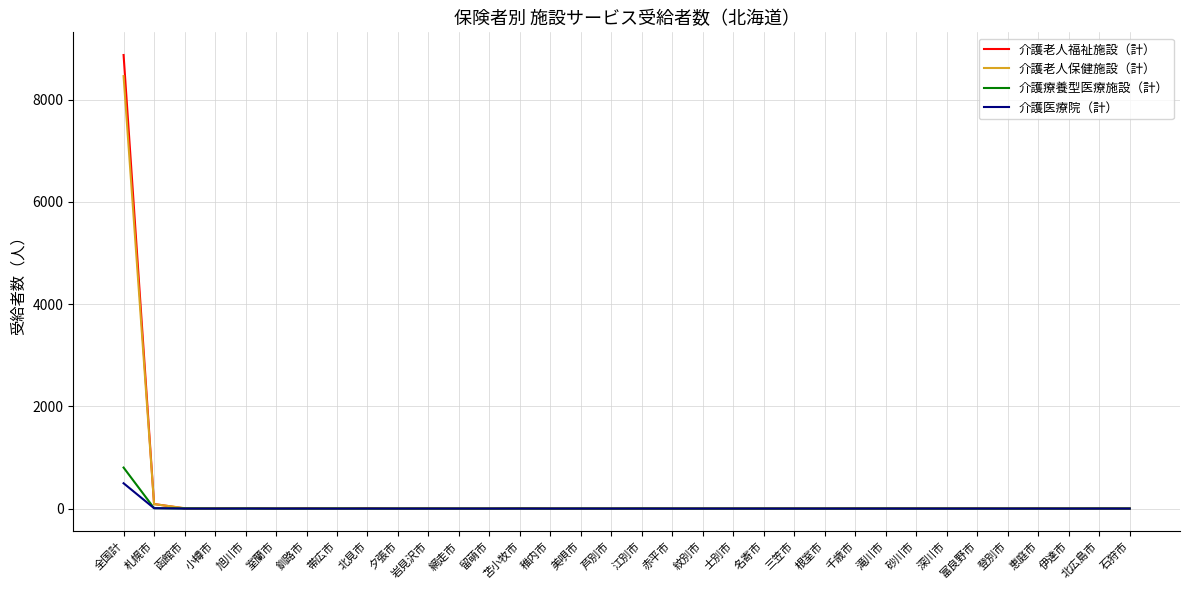

Which series has the widest spread of values?

介護老人福祉施設（計）